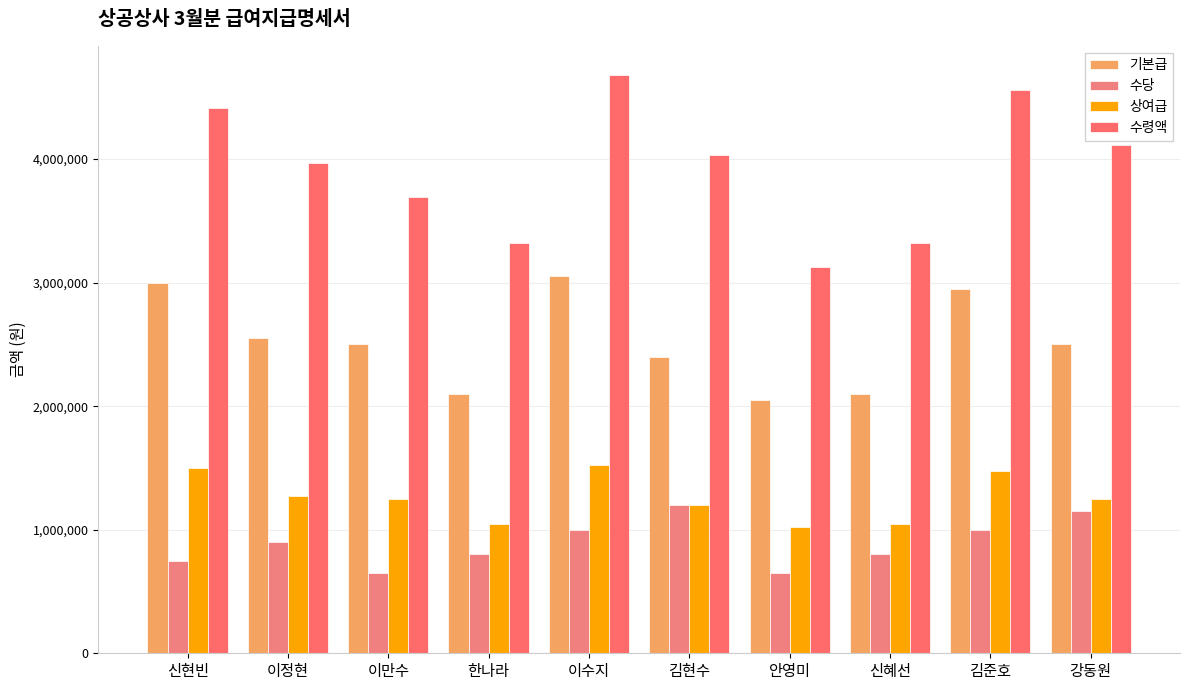

How many series are shown in this chart?

4